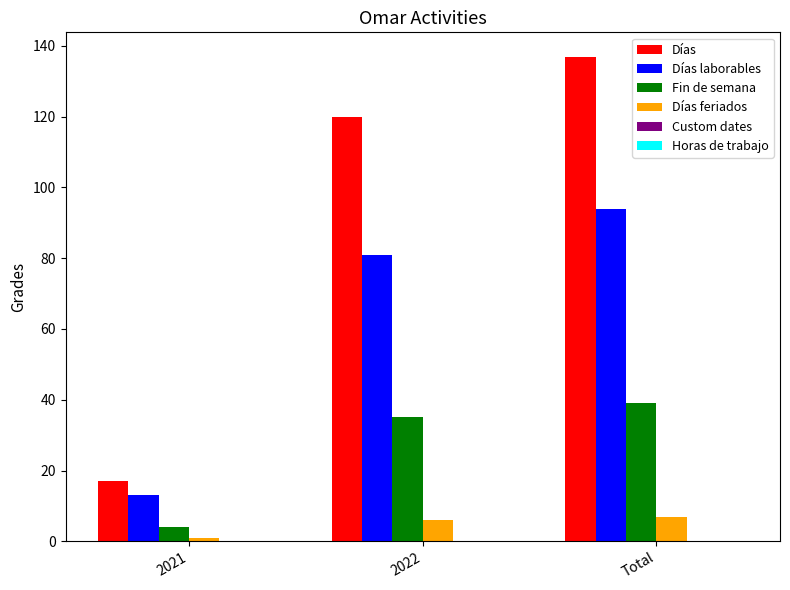

Are the bars horizontal?

No